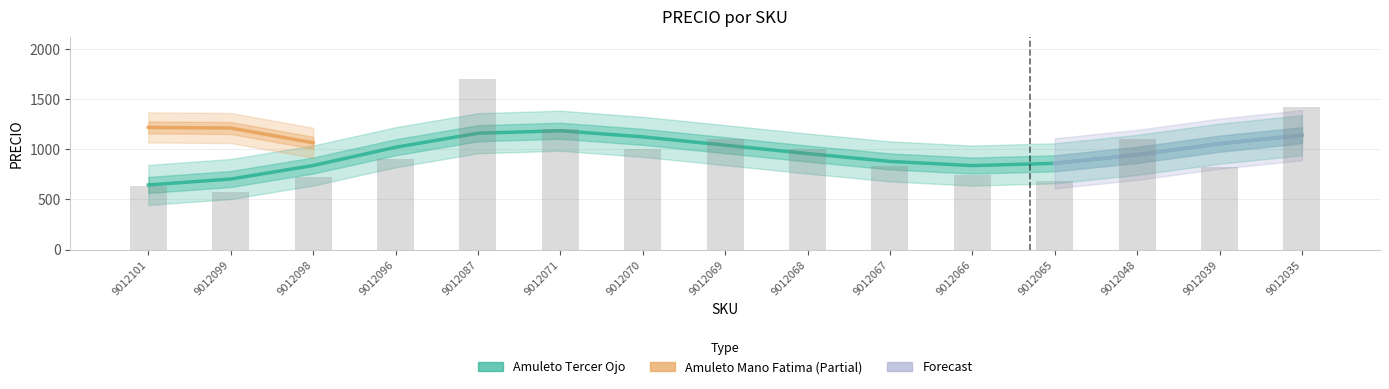

Reading left to right, transcribe all the data shown in this chart.

630	570	720	900	1700	1200	1000	1100	1000	830	740	680	1100	820	1420